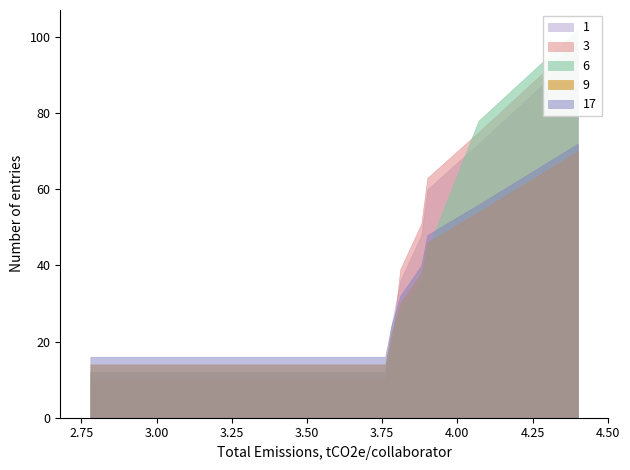

At which category does the chart reach its peak across all series?

4.4